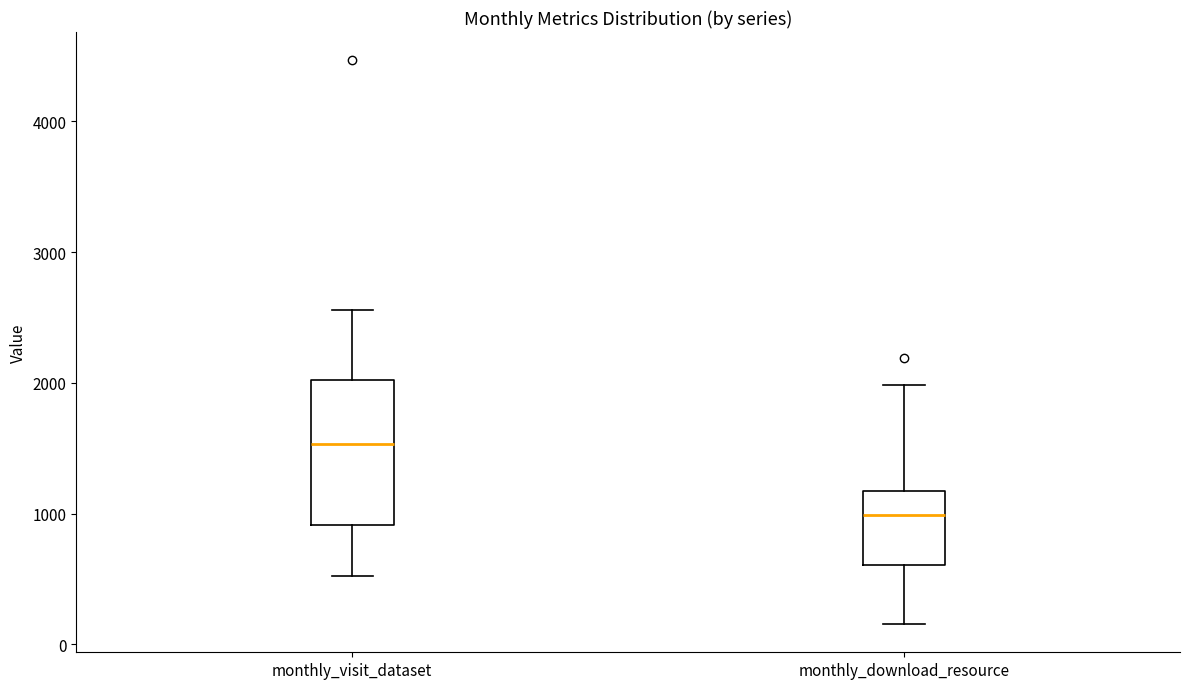

Reading left to right, read every box against the y-axis: the position of its median line, the range the box covers, and the ends of its whiskers. The values are not printed on the chart, so give them approximately, as read against the axis.

monthly_visit_dataset: median 1500, box 900 to 2000, whiskers 500 to 2600
monthly_download_resource: median 1000, box 600 to 1200, whiskers 200 to 2000